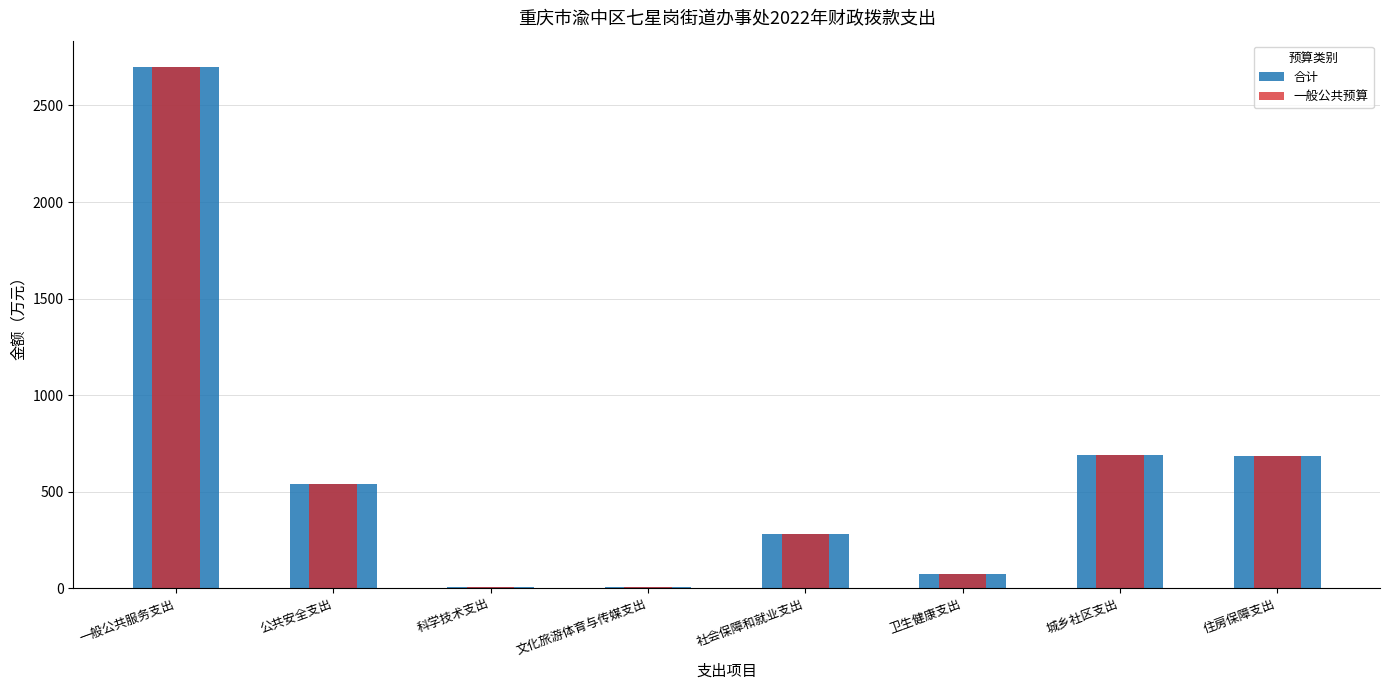

What are all the series names shown in the legend?

合计, 一般公共预算